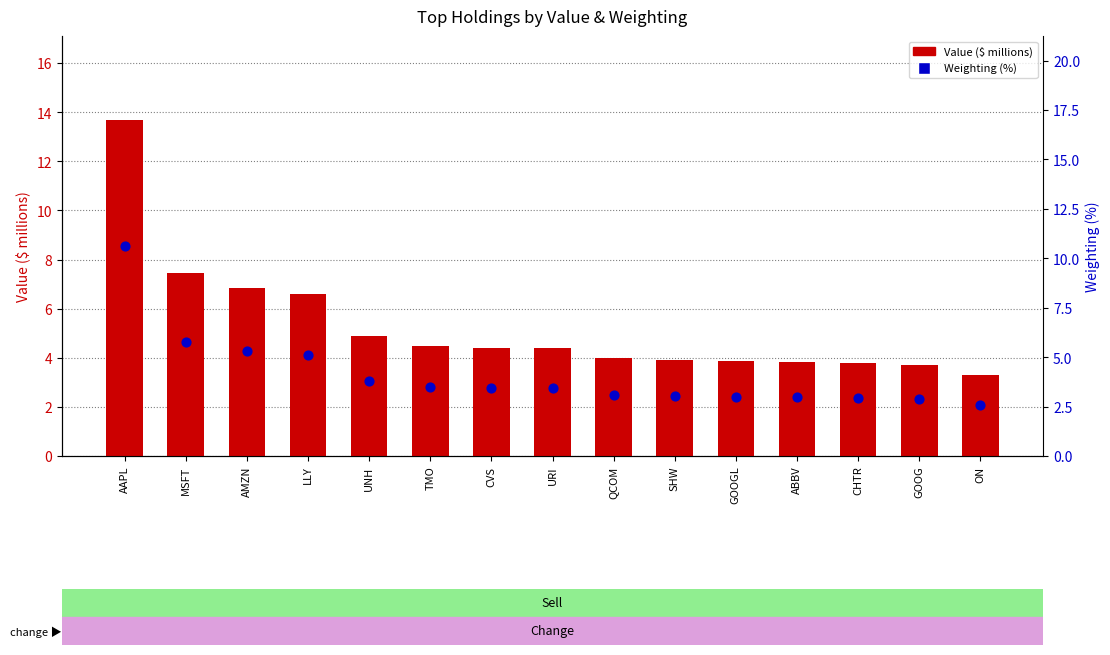

Which series has the largest total across all categories?

Value ($ millions)